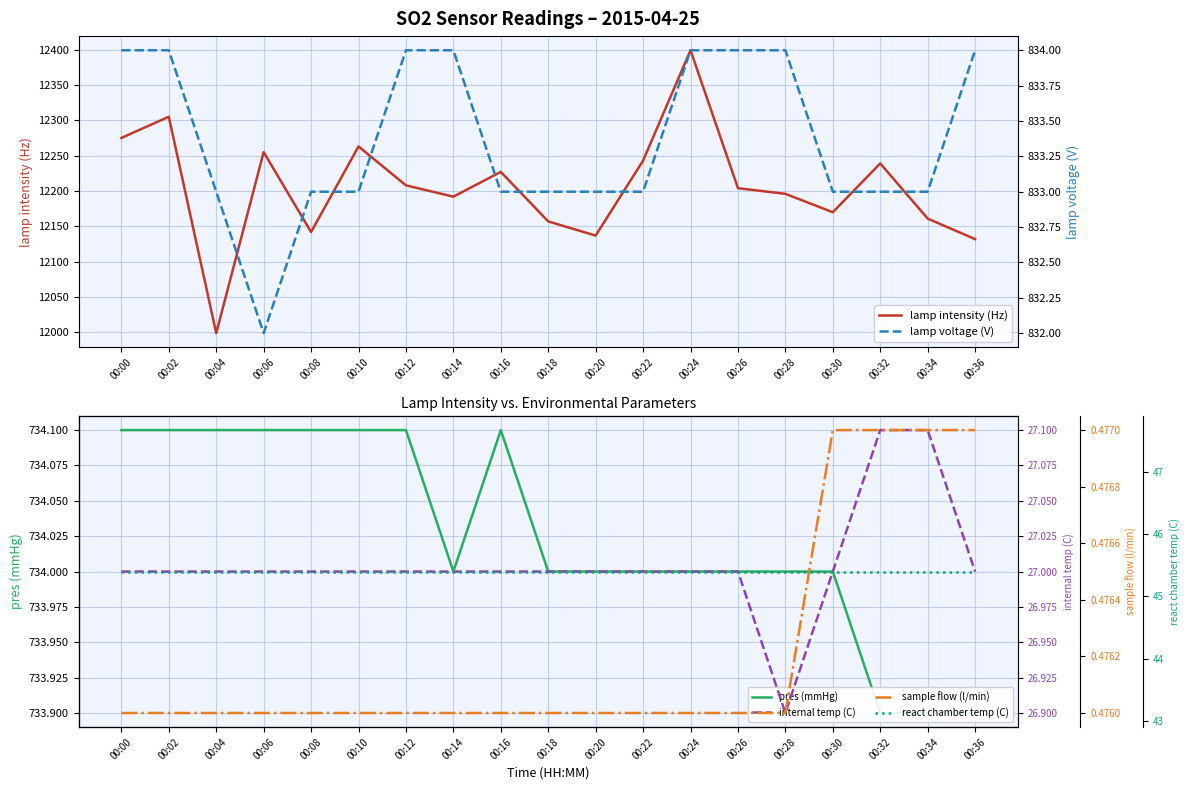

How many interior local valleys does the internal temp (C) series have?

1